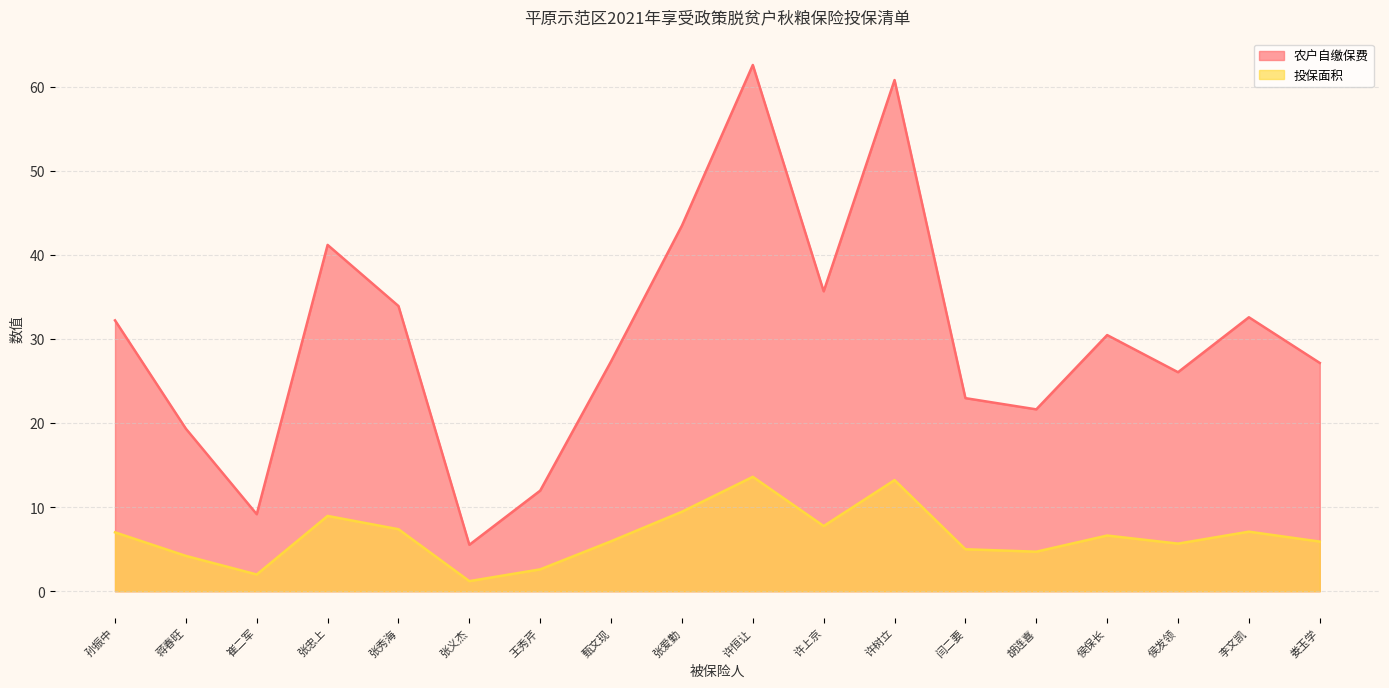

Is it true that 农户自缴保费 equals 1.4 at 侯保长?

False